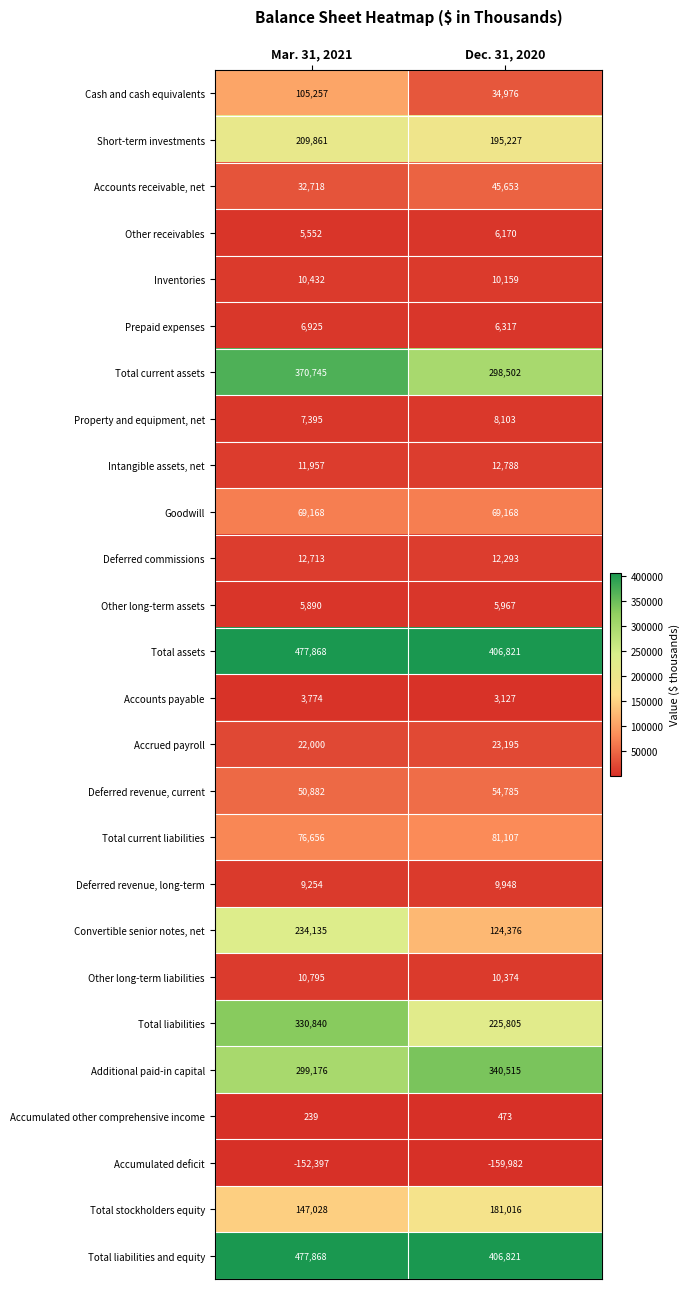

What is the maximum value shown in the chart?

477868